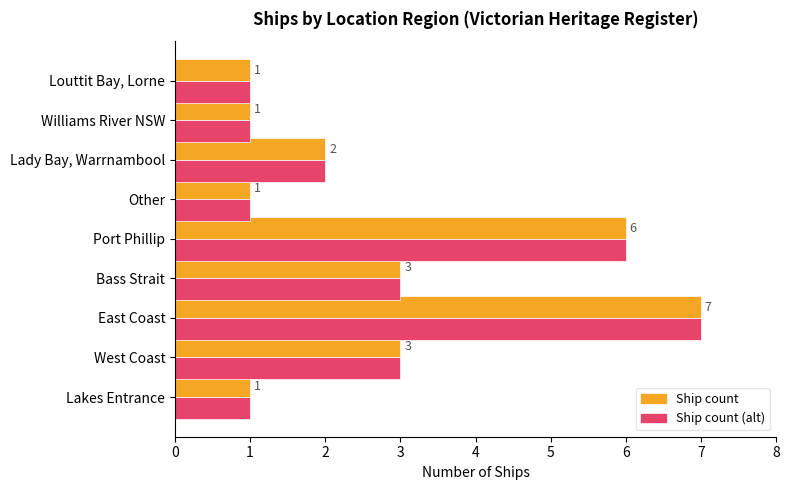

Count the Ship count (alt) values in the range 1 to 3.

7